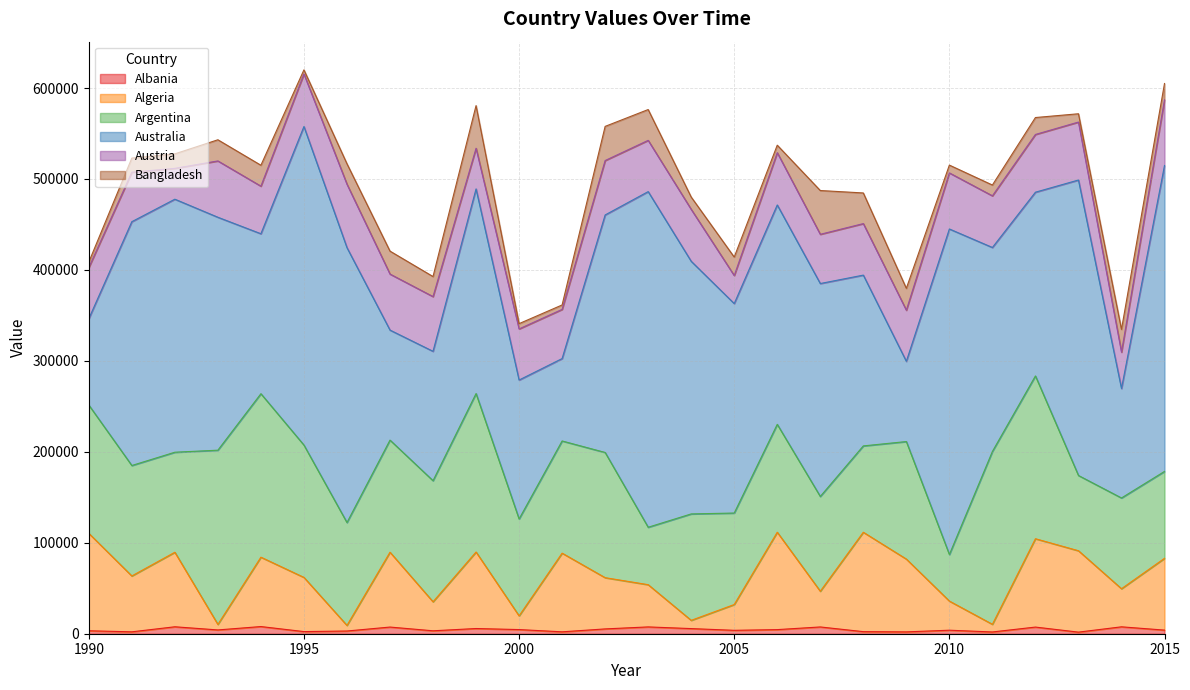

At how many categories does at least one series exceed 188209?

17